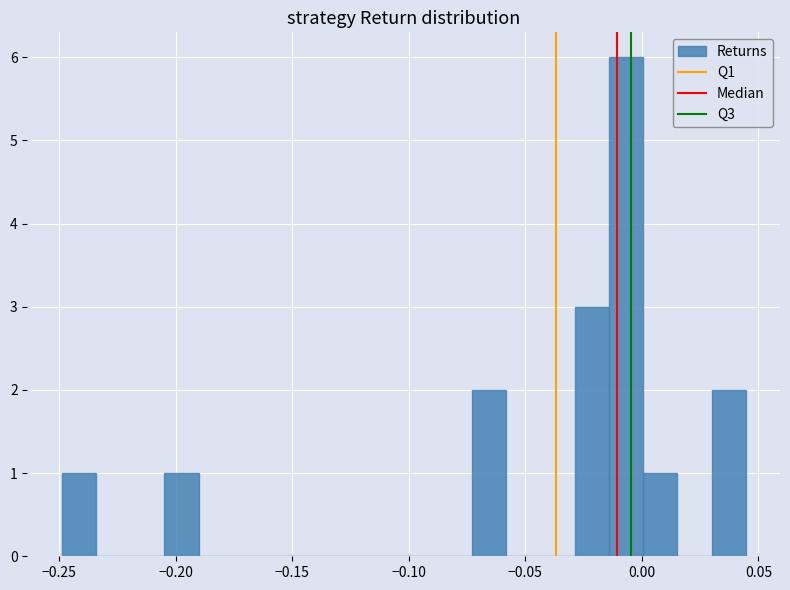

Around what value on the x-axis is the tallest bar? Give the approximate position of its centre, as read against the axis.

-0.005